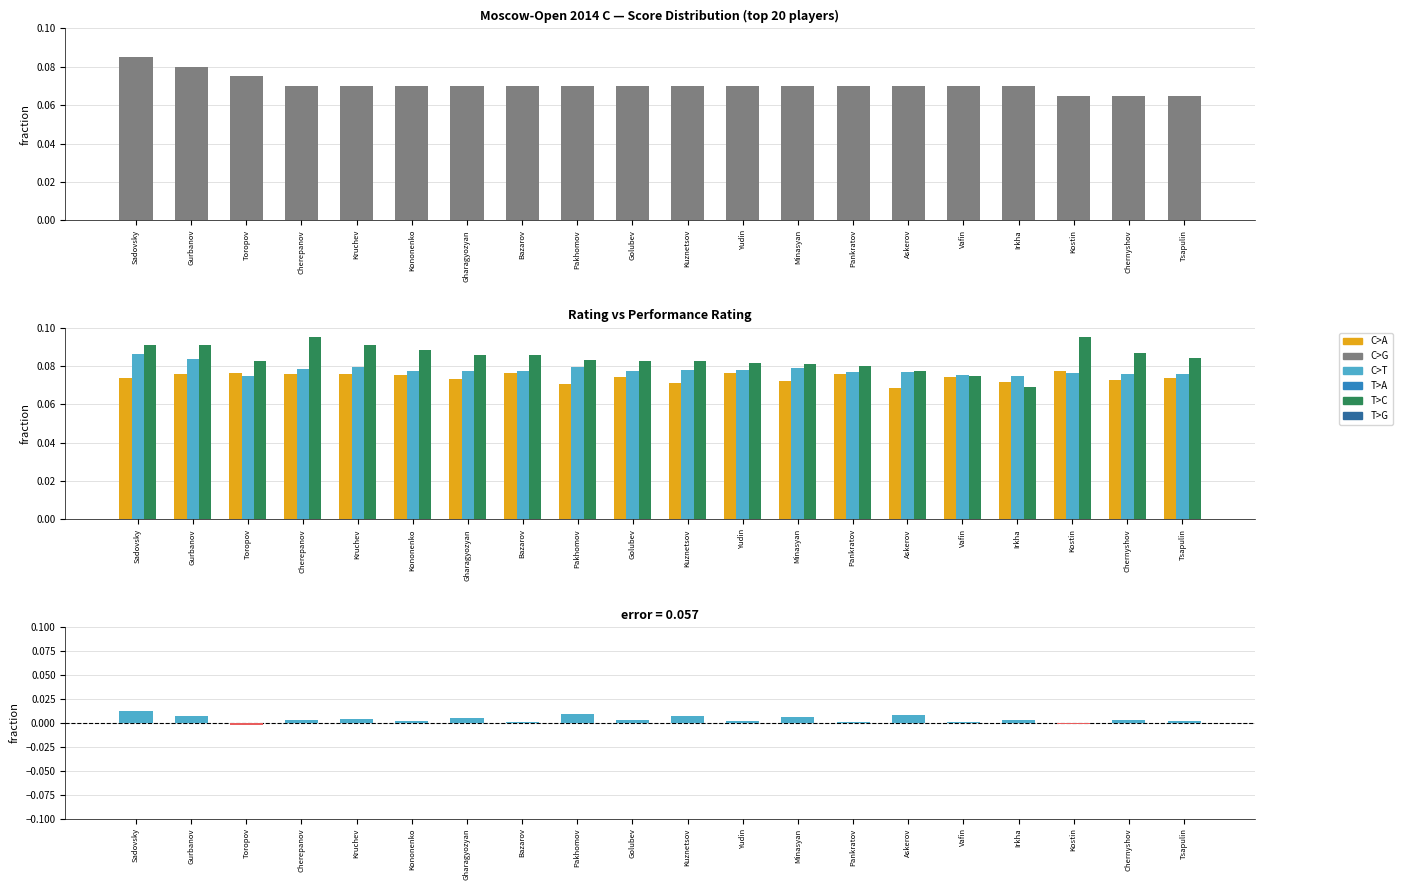

What is the average value of the Очки series?

0.1